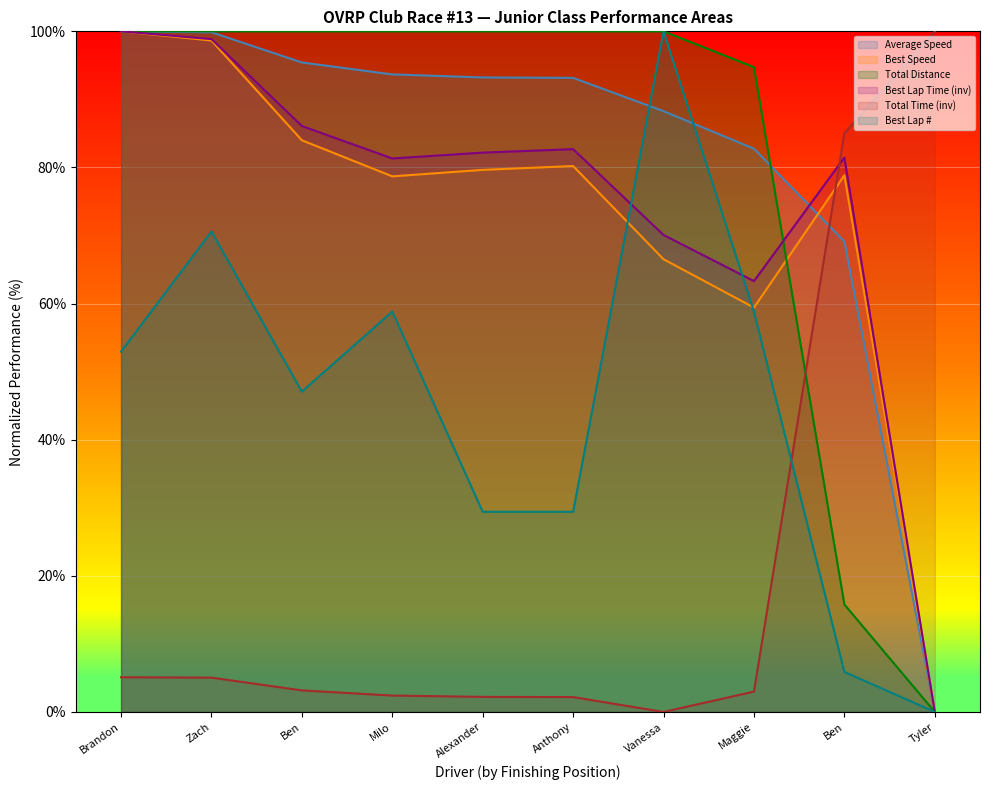

True or false: Best Lap time and Average Speed intersect in this chart.

True